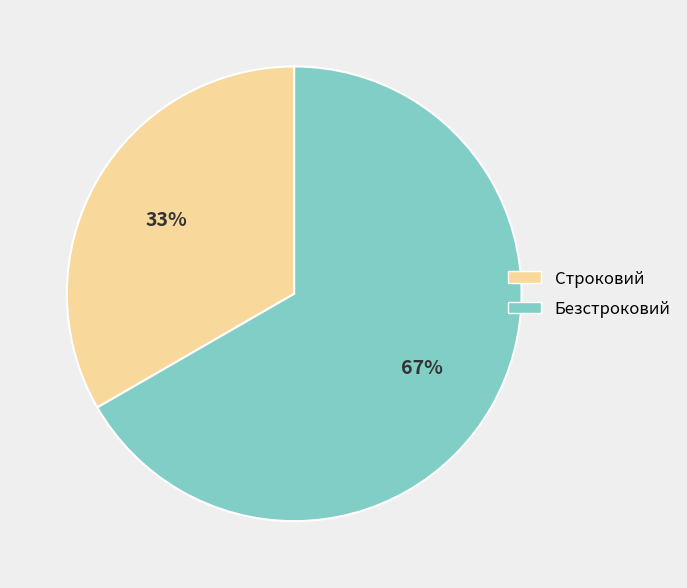

To the nearest percent, what percentage of the pie is Строковий?

33%